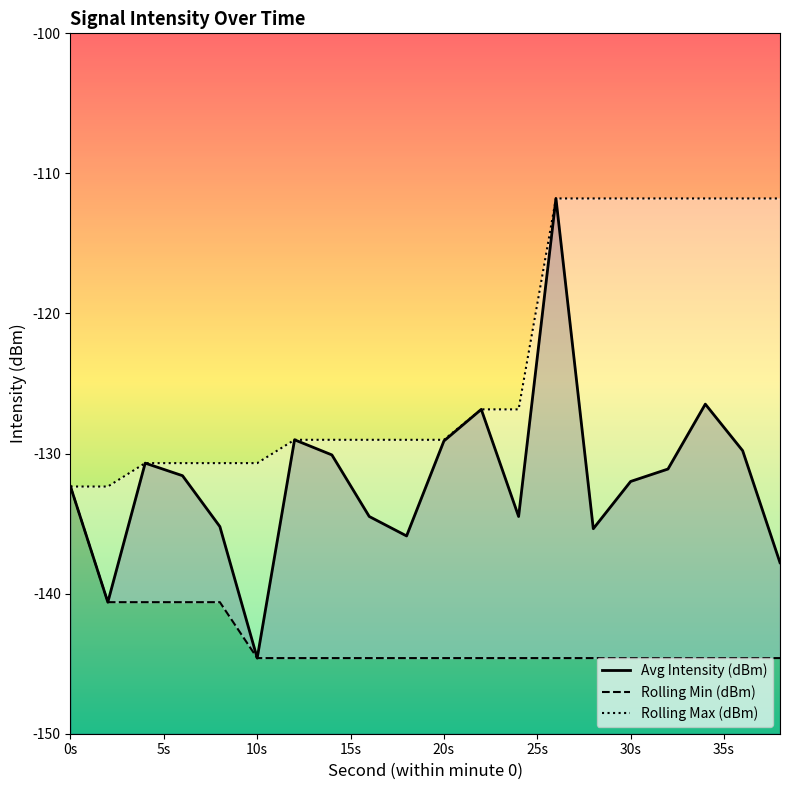

What is the value of the Rolling Min (dBm) point at the 7th from the left?

-144.6